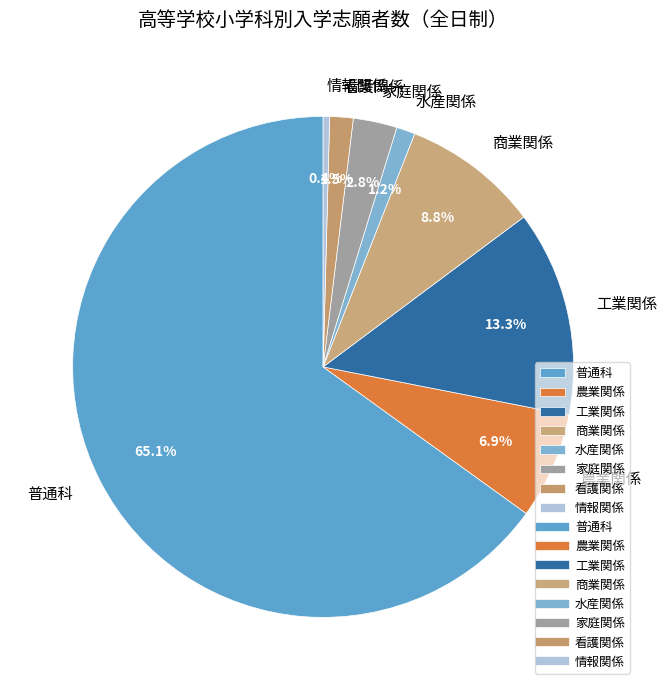

Which category has the smallest portion of the pie?

情報関係